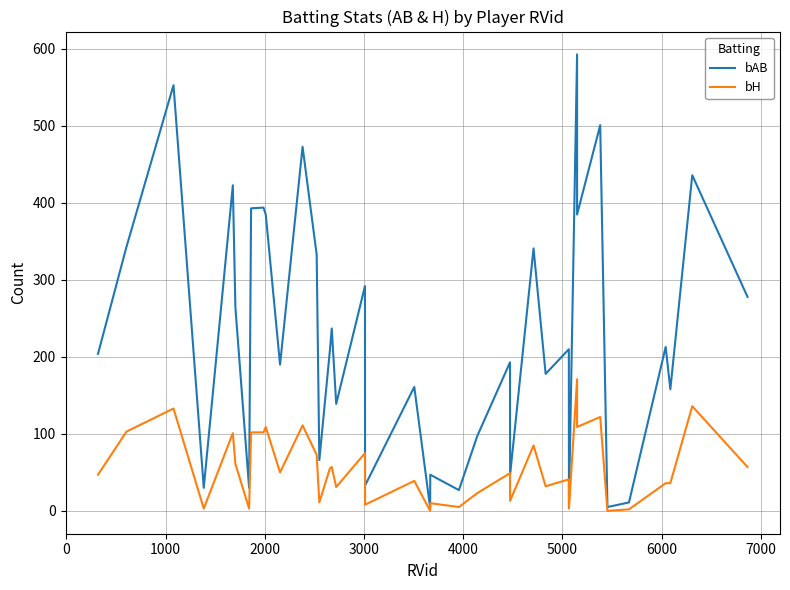

What is the greatest value displayed?

593